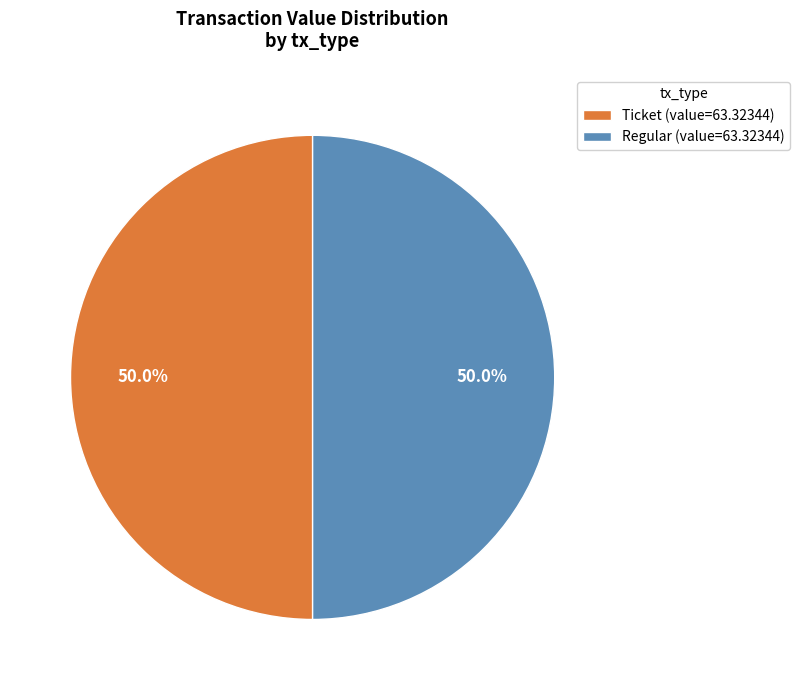

Approximately how many times larger is the value at Ticket (value=63.32344) compared to Regular (value=63.32344)?

1.0